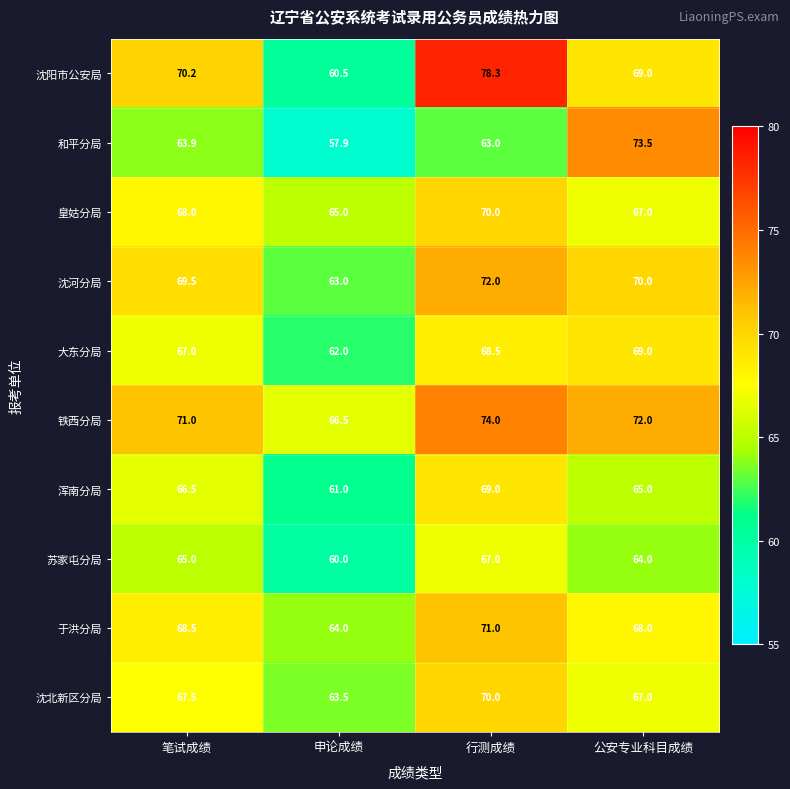

Count the 铁西分局 values in the range 71 to 74.

3